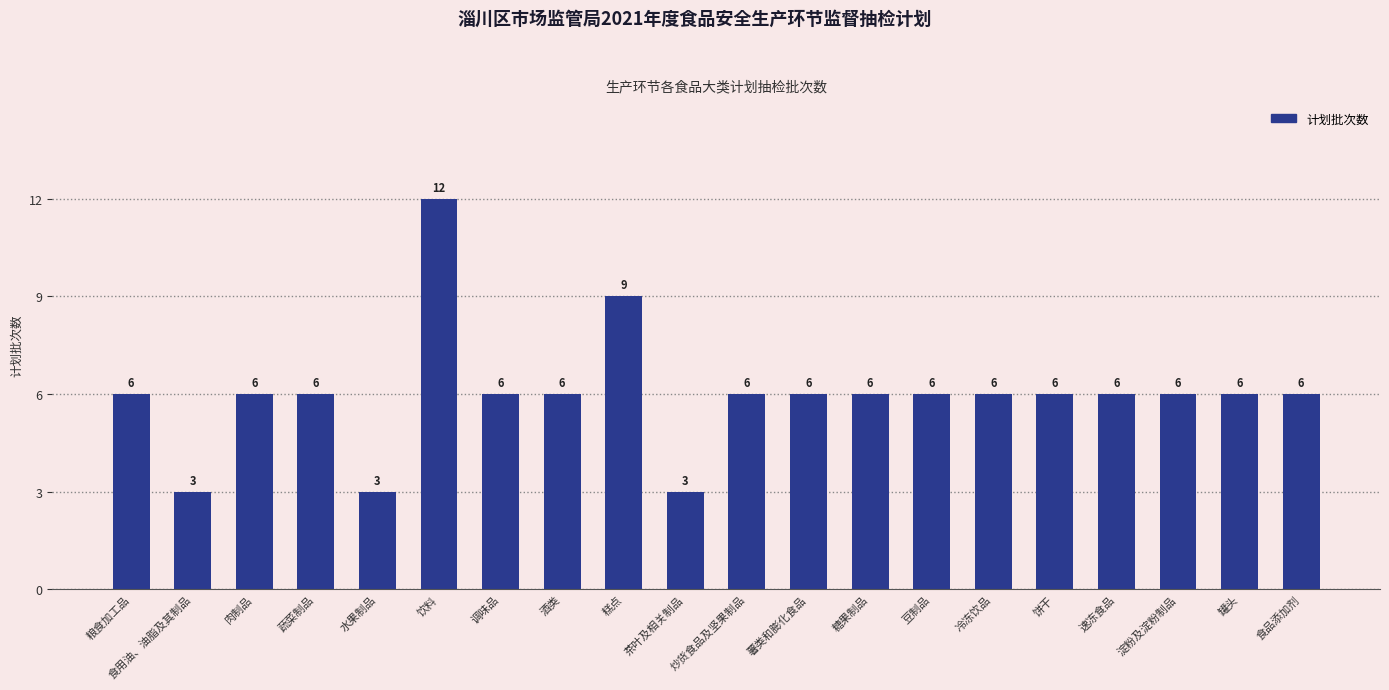

Reading left to right, what are all the values shown in this chart?

6	3	6	6	3	12	6	6	9	3	6	6	6	6	6	6	6	6	6	6